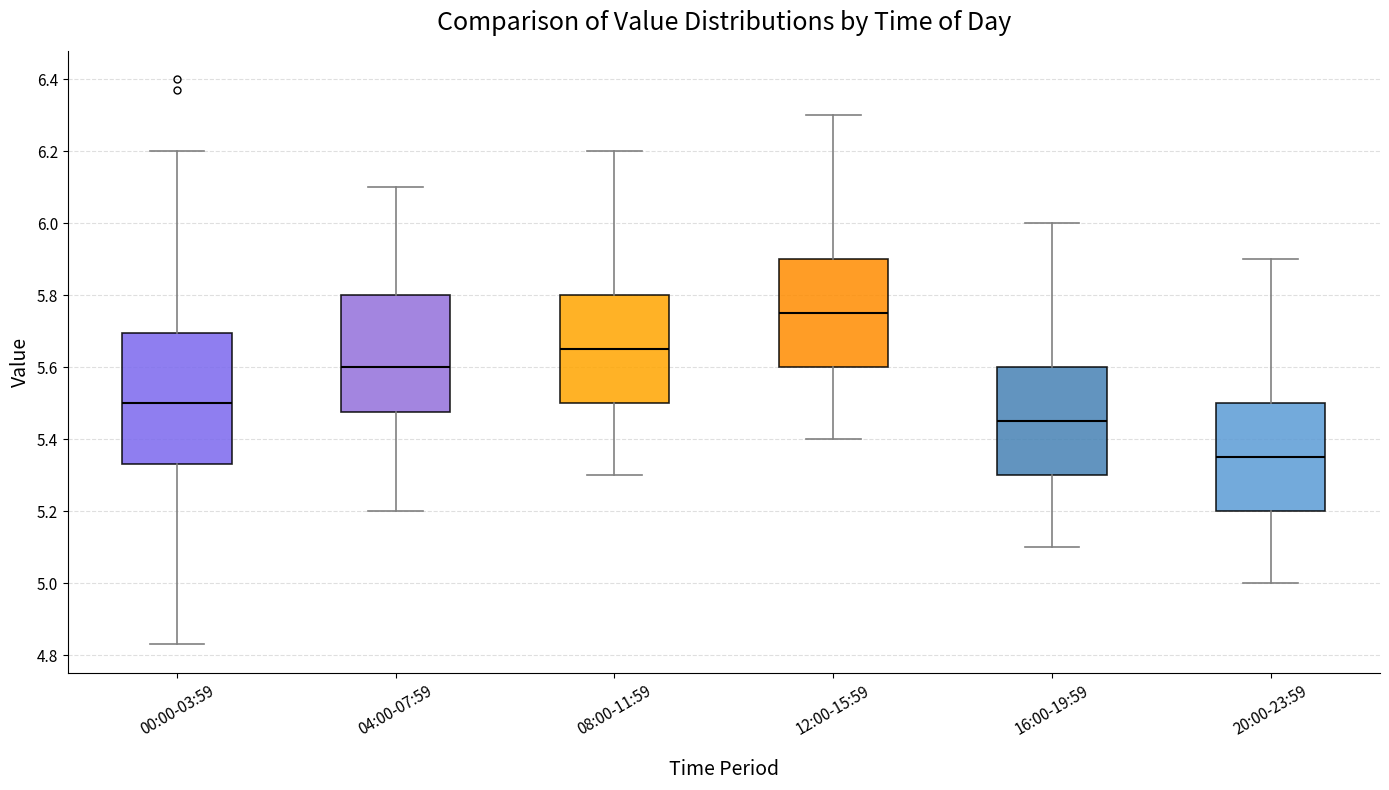

Which box is the tallest, from its lower edge to its upper edge?

00:00-03:59